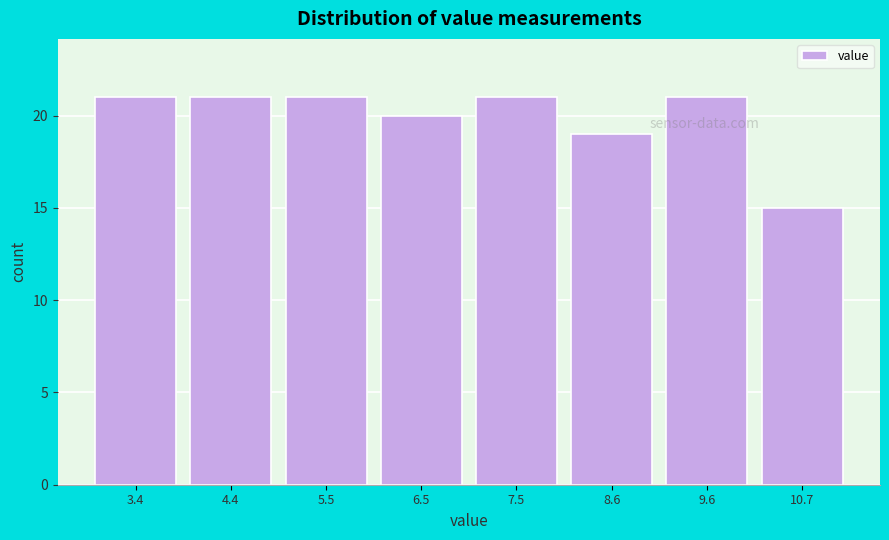

Reading right to left, list all the values displayed in this chart.

10.7=15	9.6=21	8.6=19	7.5=21	6.5=20	5.5=21	4.4=21	3.4=21